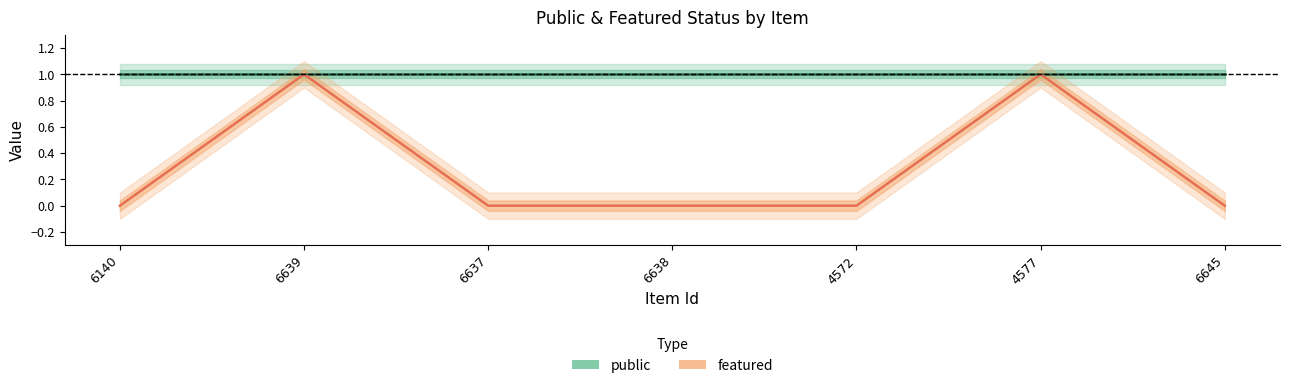

Rank the series by their maximum value, from highest to lowest.

public, featured